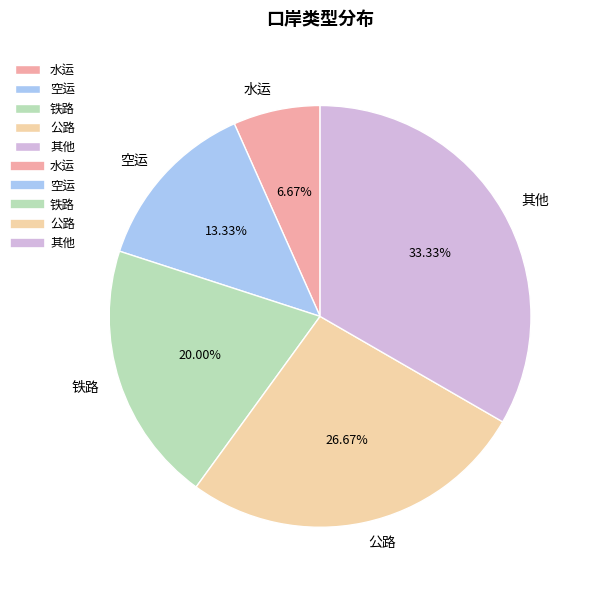

Count the number of slices in the pie.

5